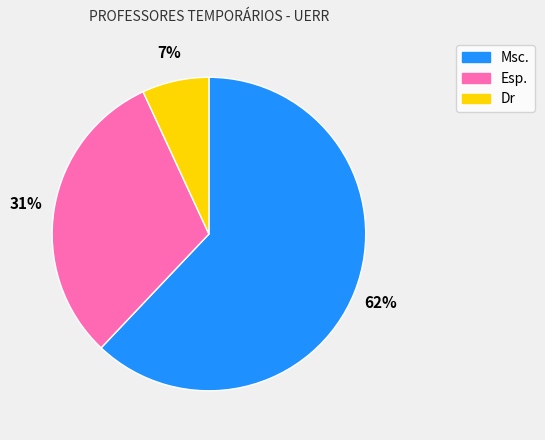

What percentage is the Dr slice, to the nearest percent?

7%